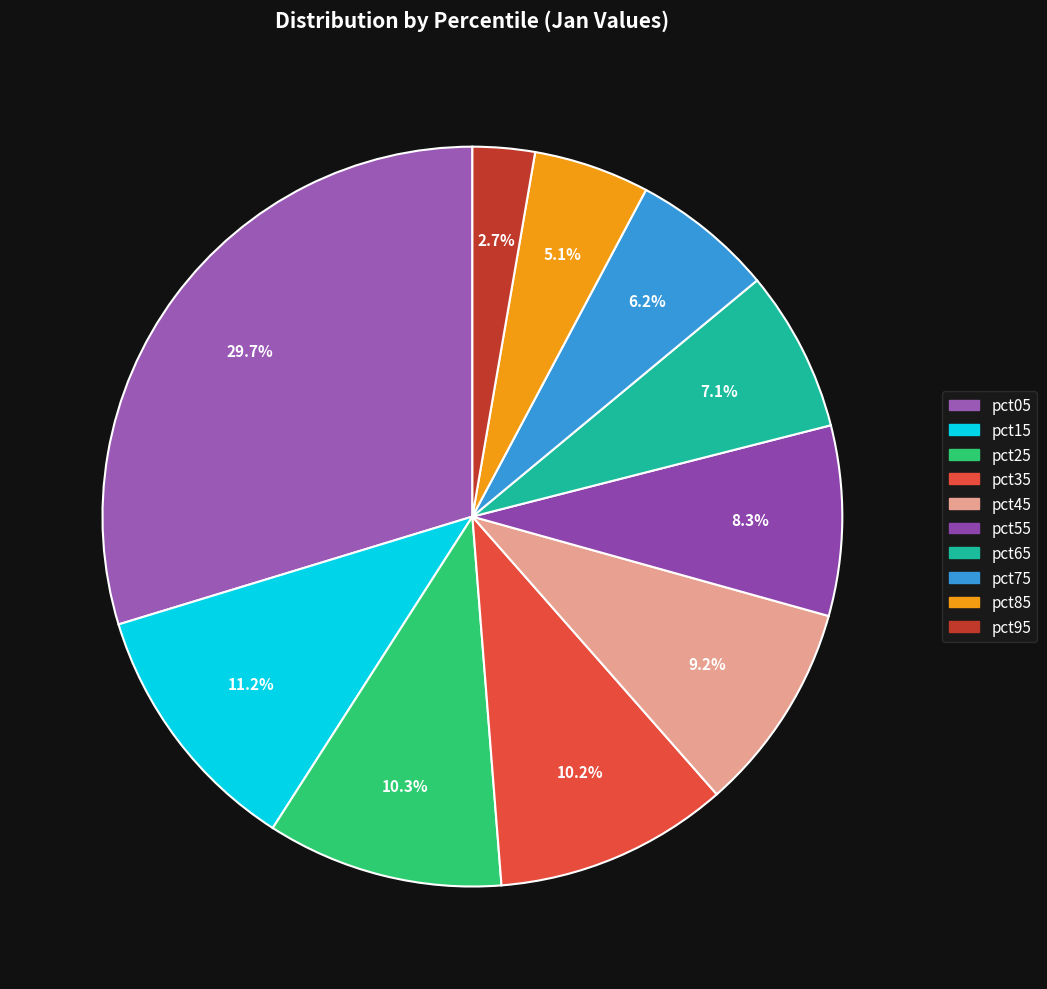

What percentage do pct45 and pct25 together represent?

19.5%